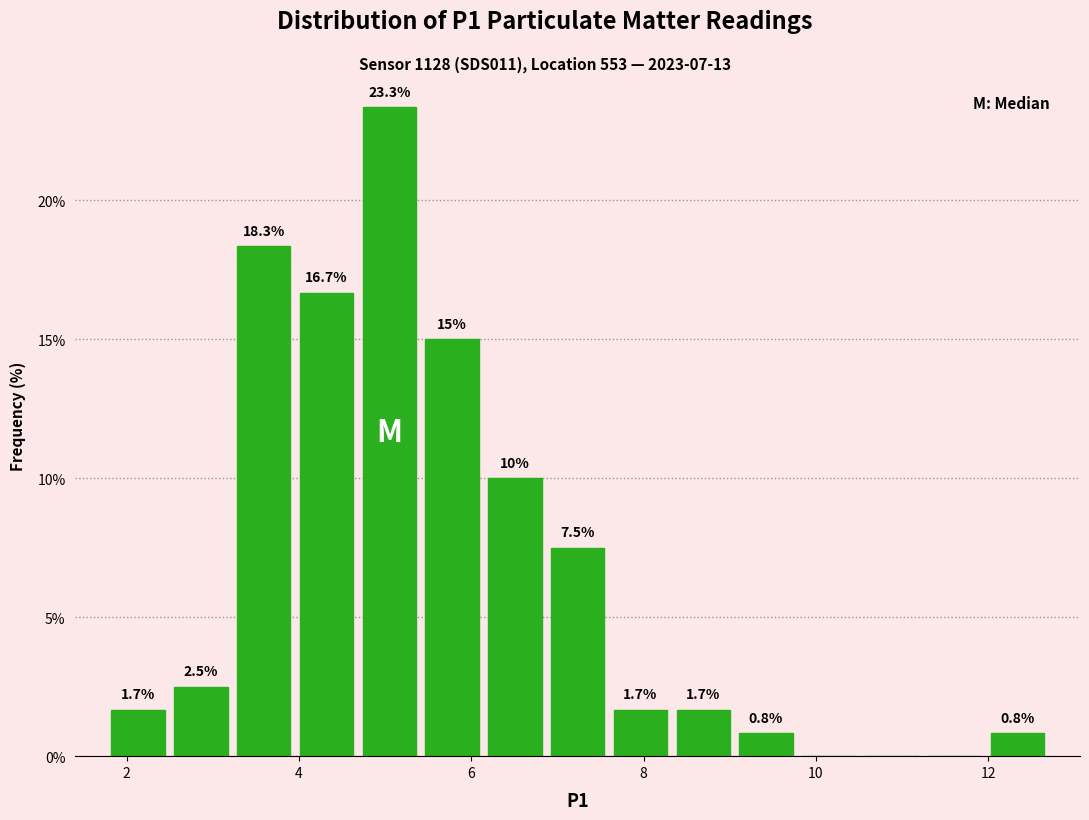

Around what value on the x-axis is the tallest bar? Give the approximate position of its centre, as read against the axis.

5.0